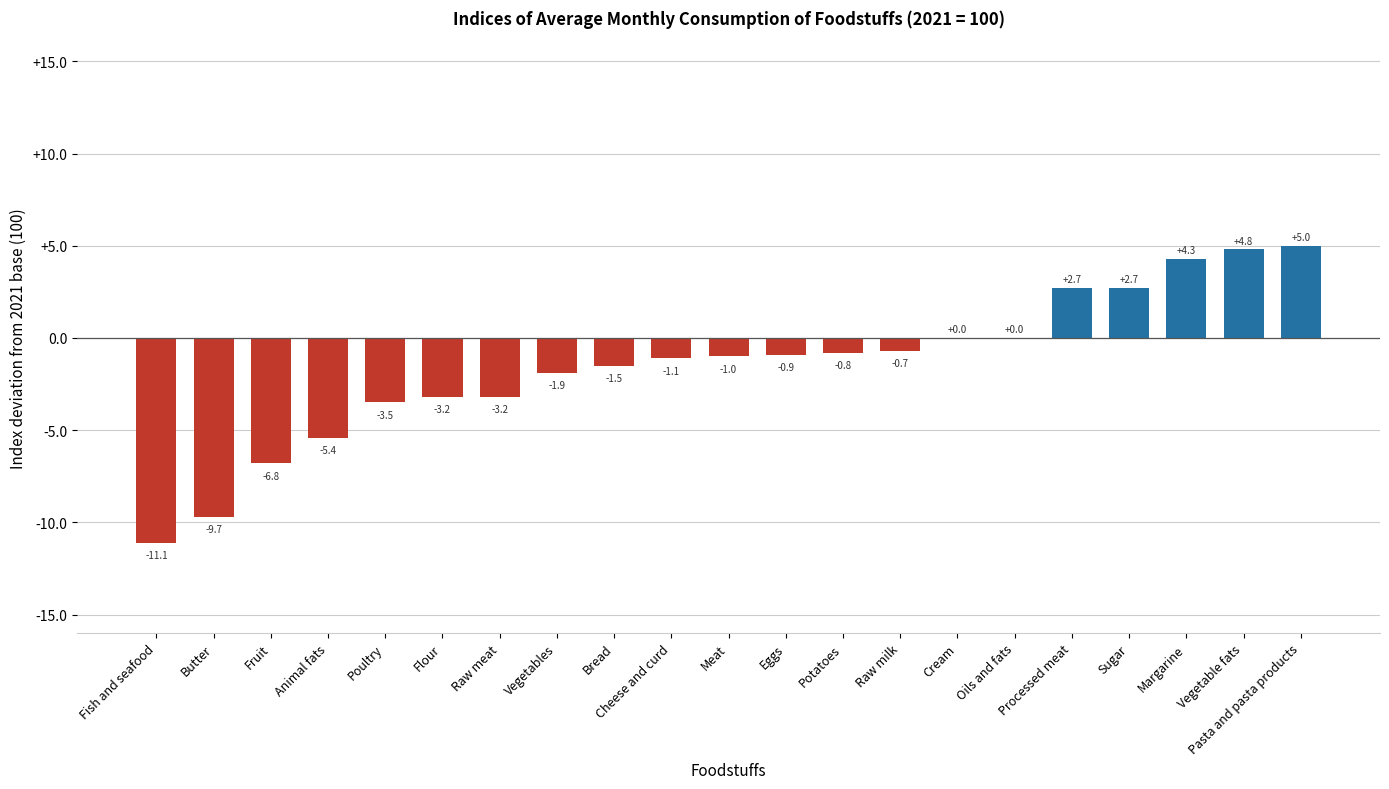

How many categories are shown in the chart?

21